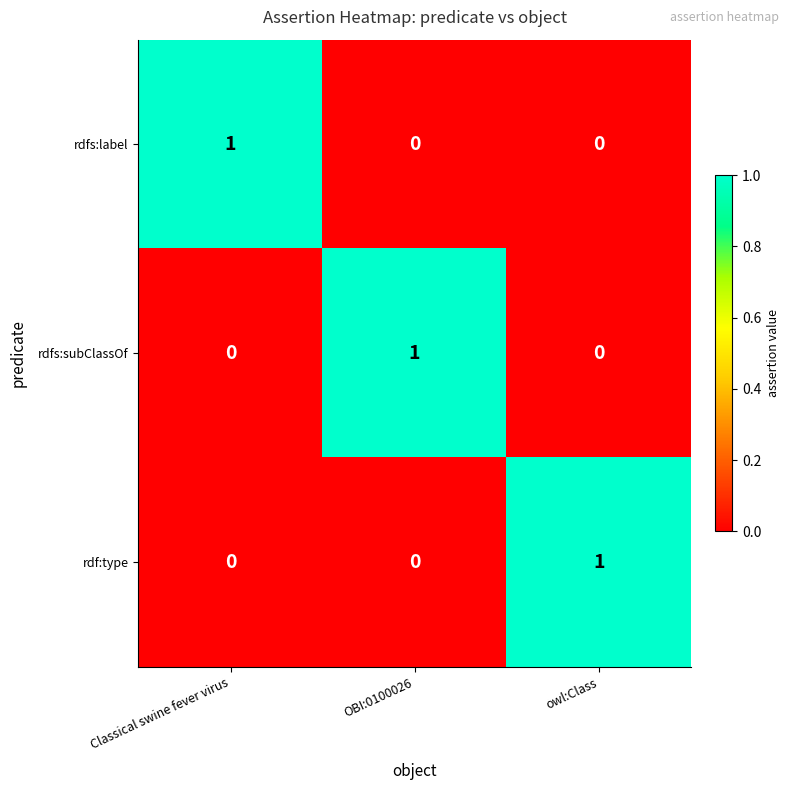

True or false: rdfs:label has a value of 0 at owl:Class.

True